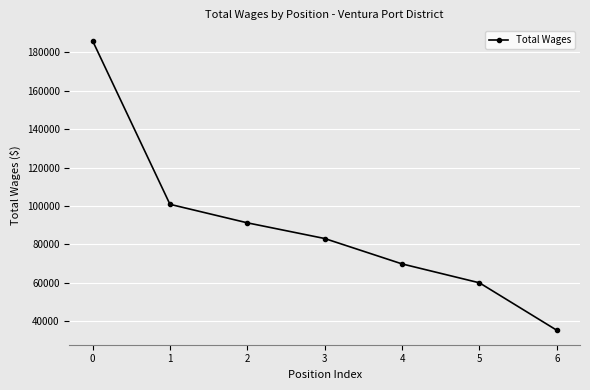

Which label corresponds to the smallest value in the chart?

6